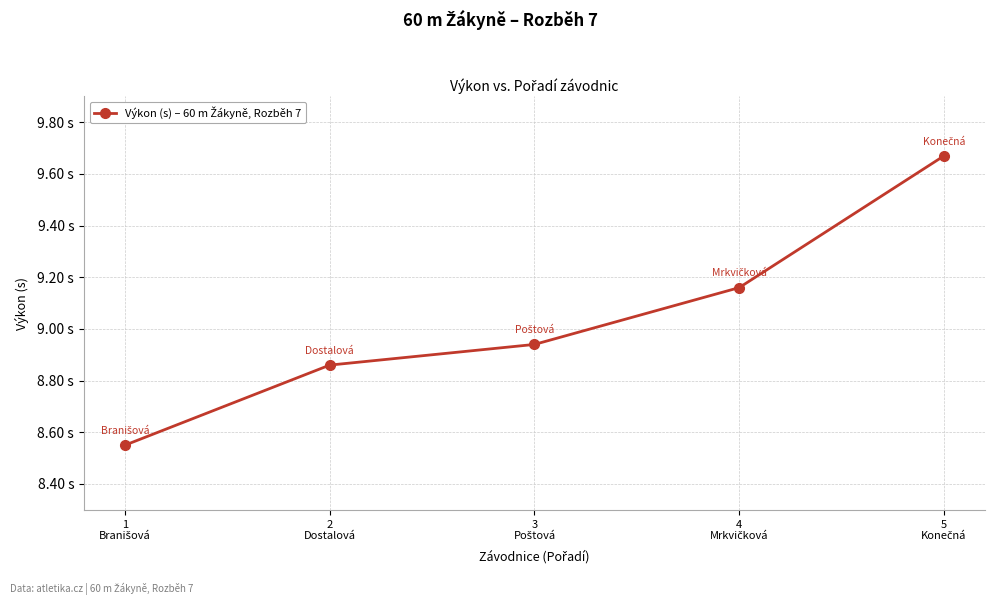

Does the chart have visible grid lines?

Yes